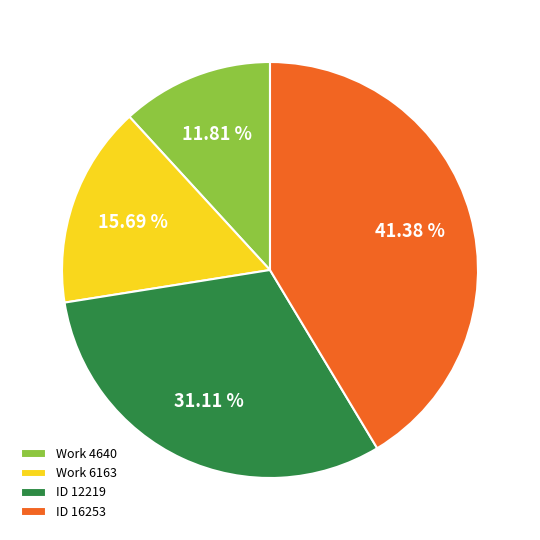

Between Work 6163 and ID 16253, which is larger?

ID 16253